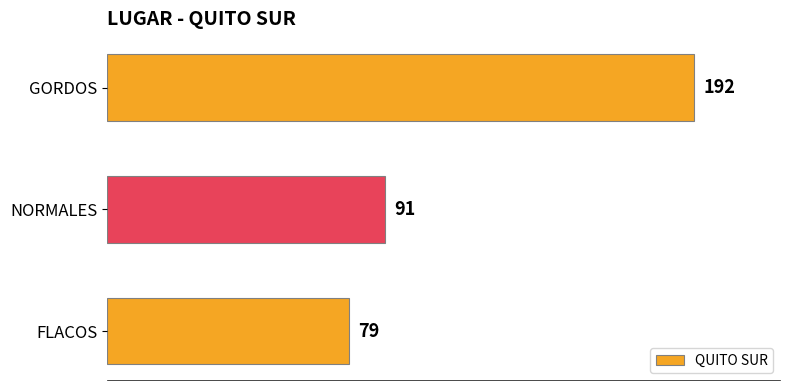

What is the smallest value displayed?

79